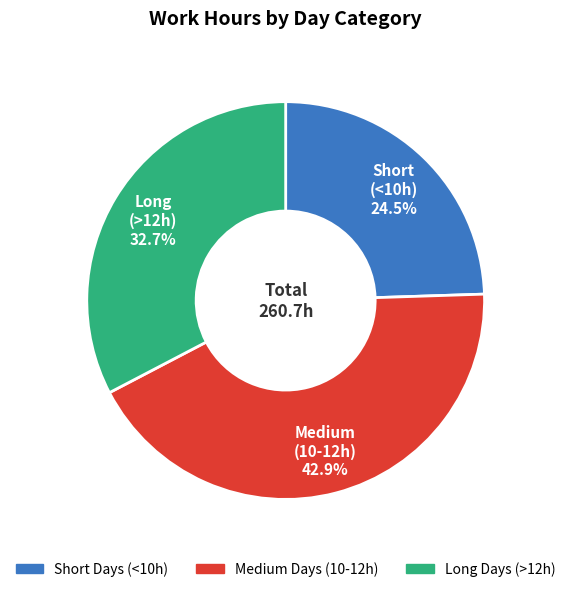

Is there a majority slice in this chart?

No